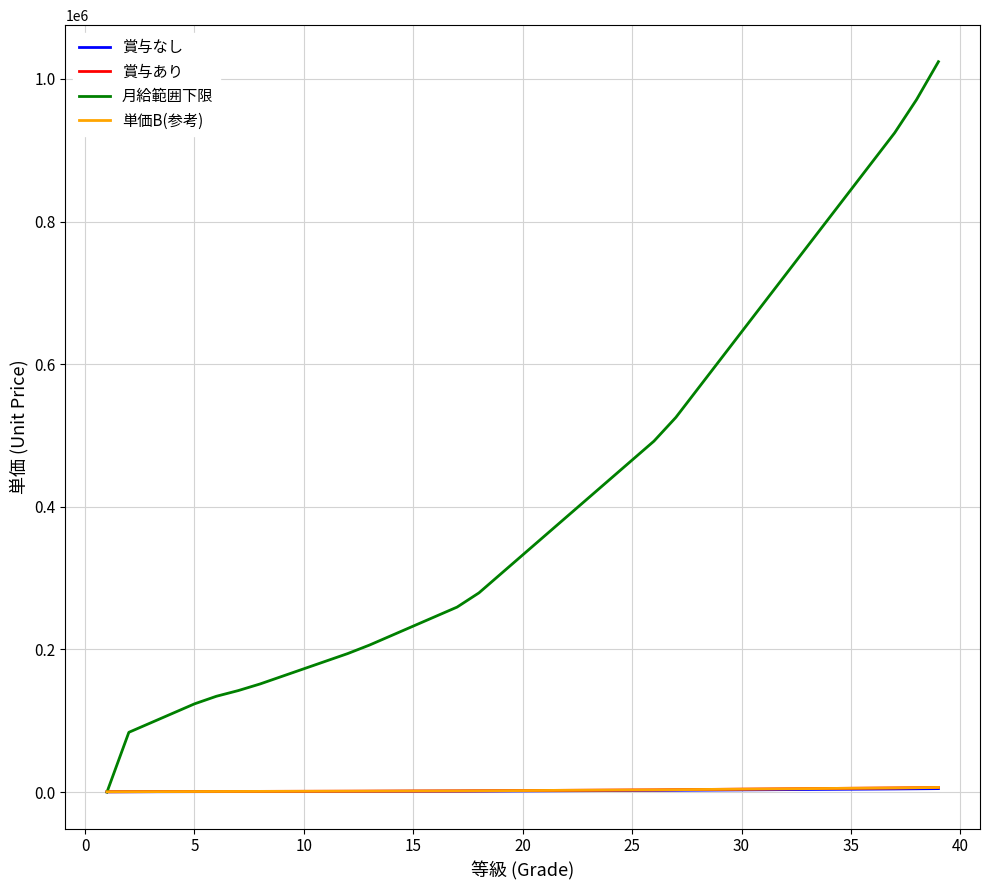

What is the average value of the 賞与あり series?

2640